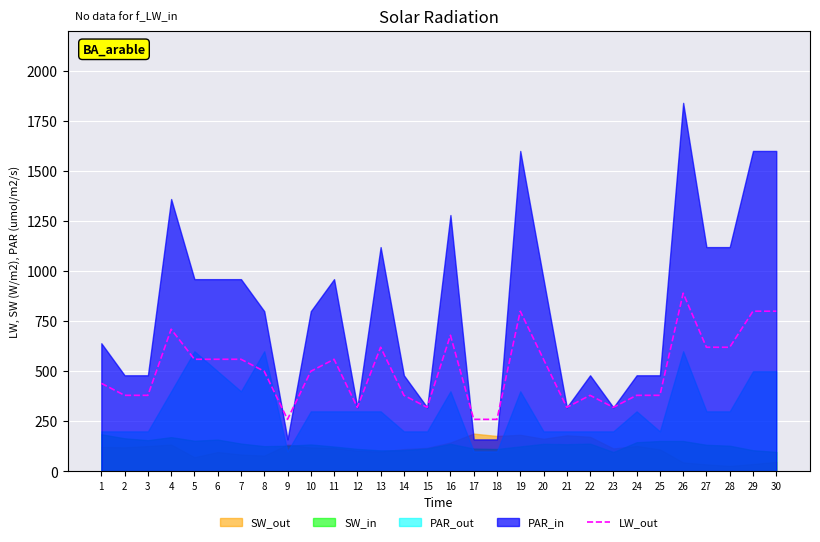

The value at 27 is 904. True or false?

False